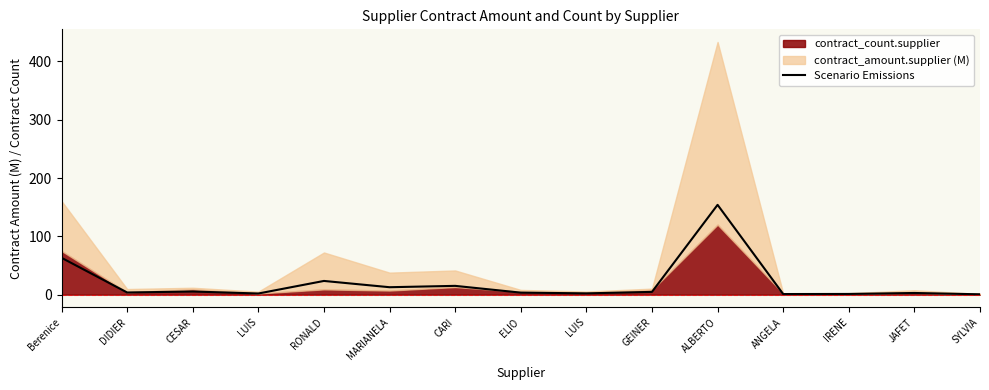

List the labels in order of value, smallest first.

SYLVIA, ANGELA, IRENE, LUIS, LUIS, JAFET, ELIO, DIDIER, GEINER, CESAR, MARIANELA, CARI, RONALD, Berenice, ALBERTO